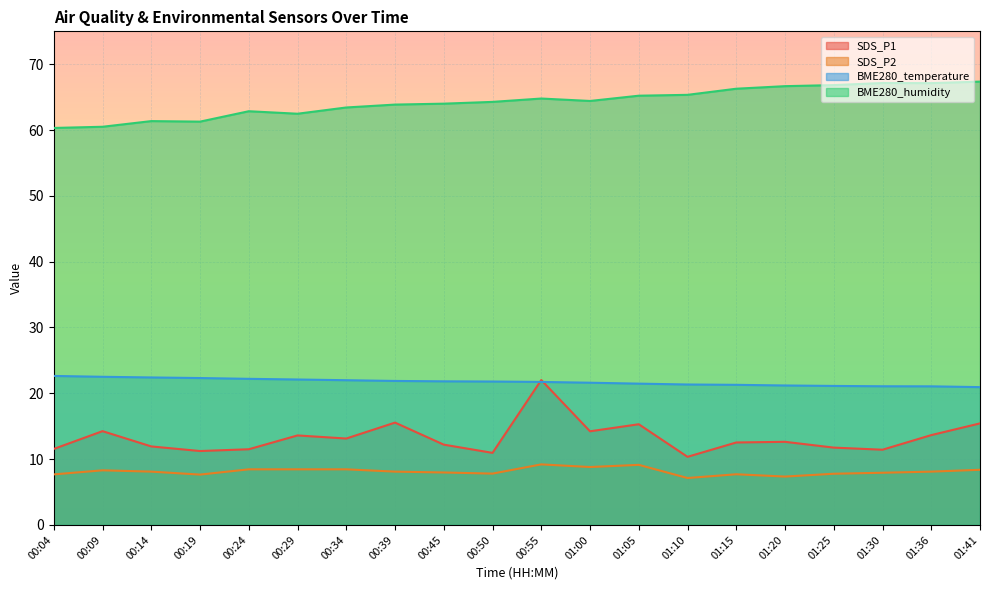

Which category has the lowest value across all series?

01:10